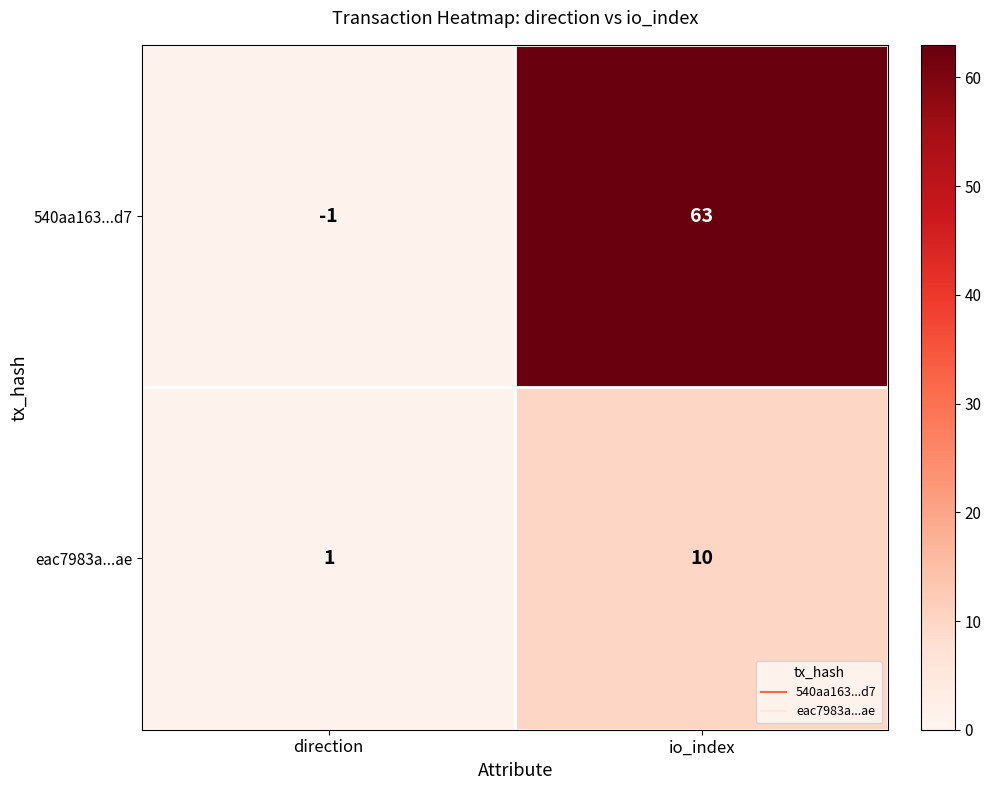

At which label is 540aa163...d7 closest to 31?

direction